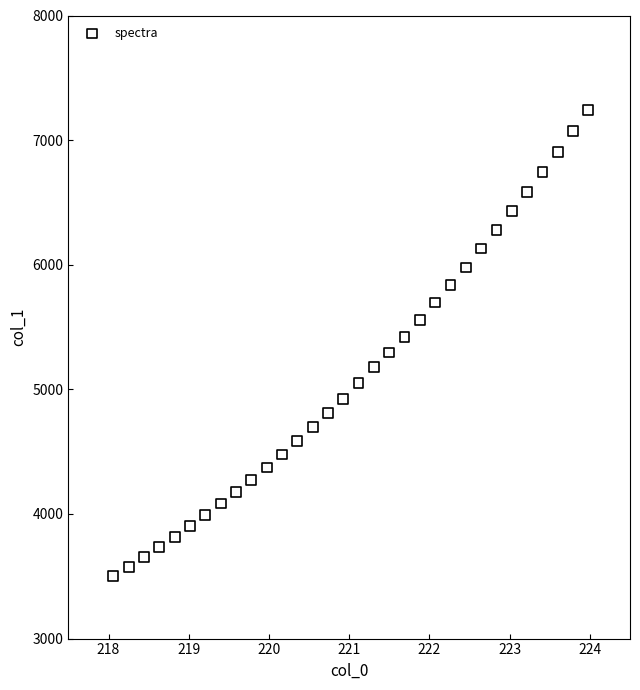

What is the range of Y values (max minus min)?

3740.8